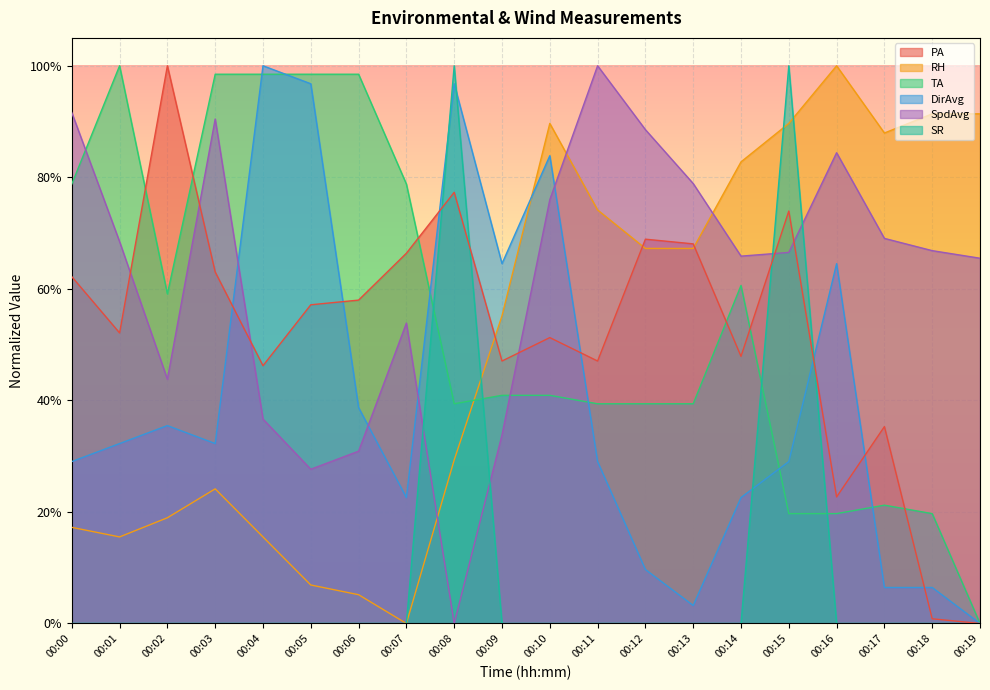

The SpdAvg series shows 1.0 at 00:11. True or false?

True